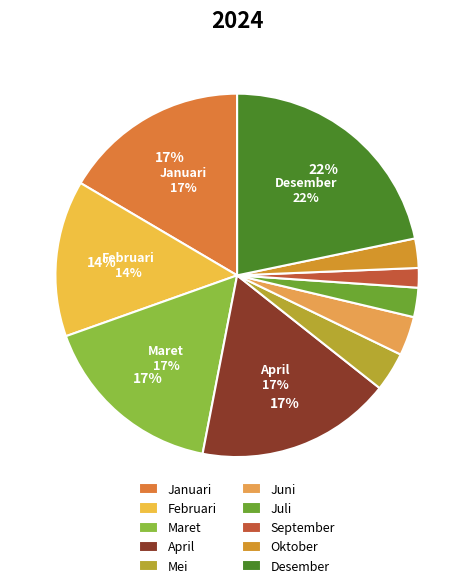

Is there any slice that represents more than half of the pie?

No